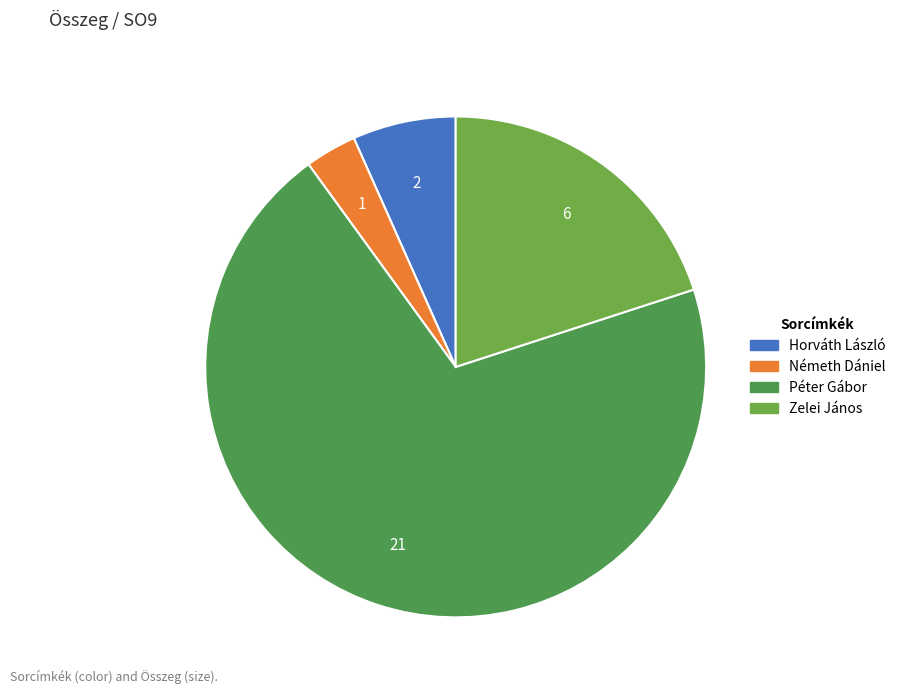

How much of the chart is everything except Péter Gábor?

30.0%